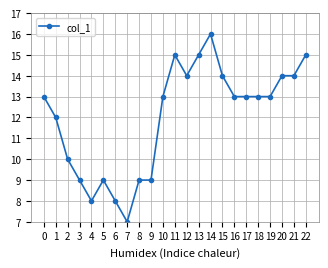

What is the maximum value shown in the chart?

16